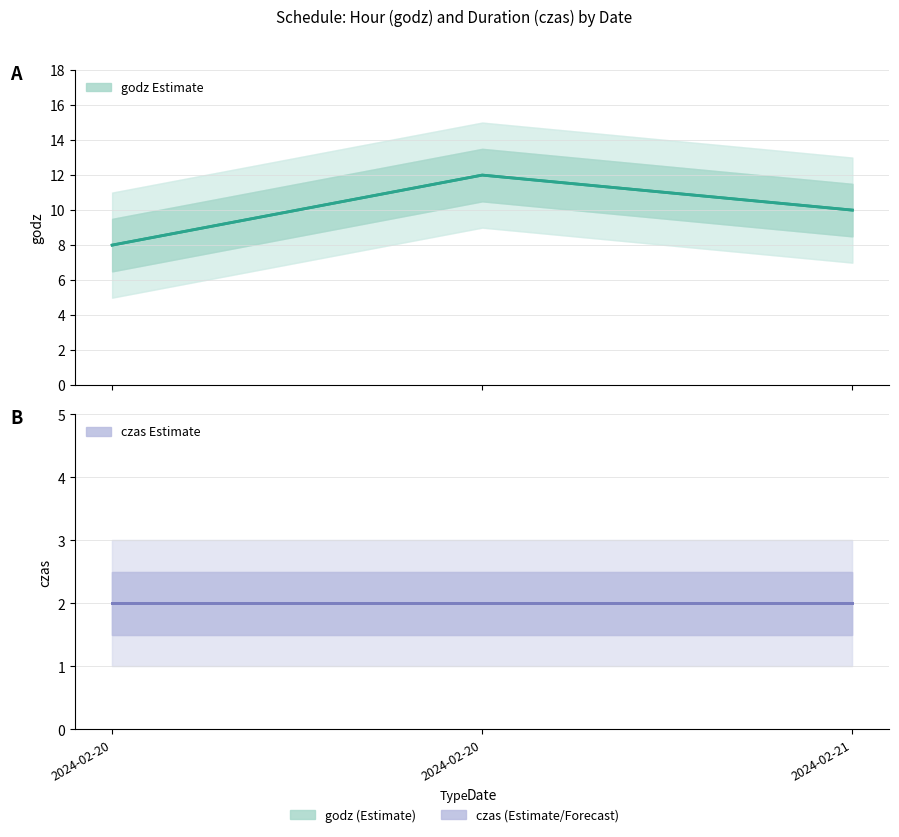

At 2024-02-20, list the series in order from largest to smallest.

godz, czas